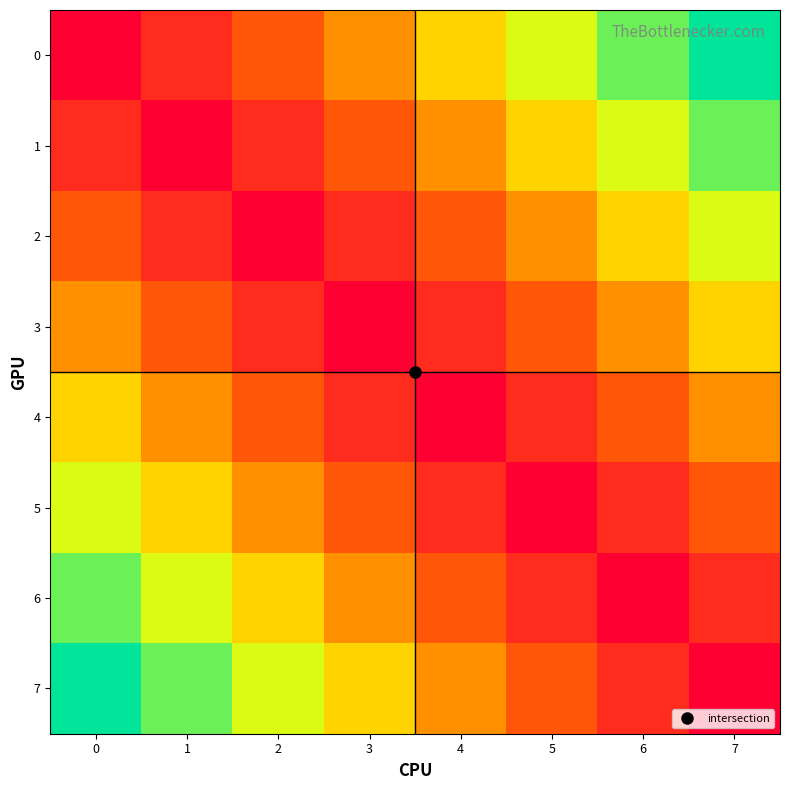

Reading left to right, list all the values displayed in this chart.

0: 0=0	1=1	2=2	3=3	4=4	5=5	6=6	7=7
1: 0=1	1=0	2=1	3=2	4=3	5=4	6=5	7=6
2: 0=2	1=1	2=0	3=1	4=2	5=3	6=4	7=5
3: 0=3	1=2	2=1	3=0	4=1	5=2	6=3	7=4
4: 0=4	1=3	2=2	3=1	4=0	5=1	6=2	7=3
5: 0=5	1=4	2=3	3=2	4=1	5=0	6=1	7=2
6: 0=6	1=5	2=4	3=3	4=2	5=1	6=0	7=1
7: 0=7	1=6	2=5	3=4	4=3	5=2	6=1	7=0